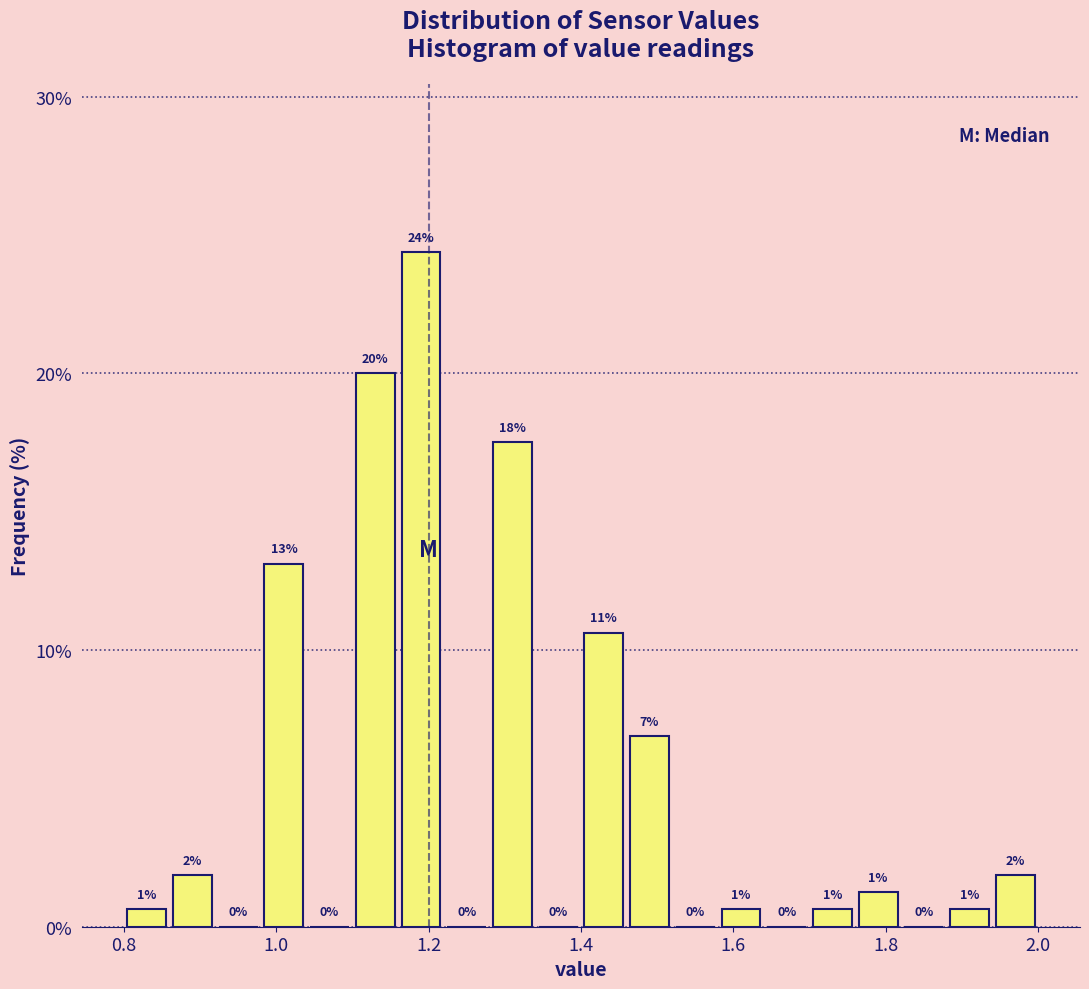

Around what value on the x-axis is the tallest bar? Give the approximate position of its centre, as read against the axis.

1.20